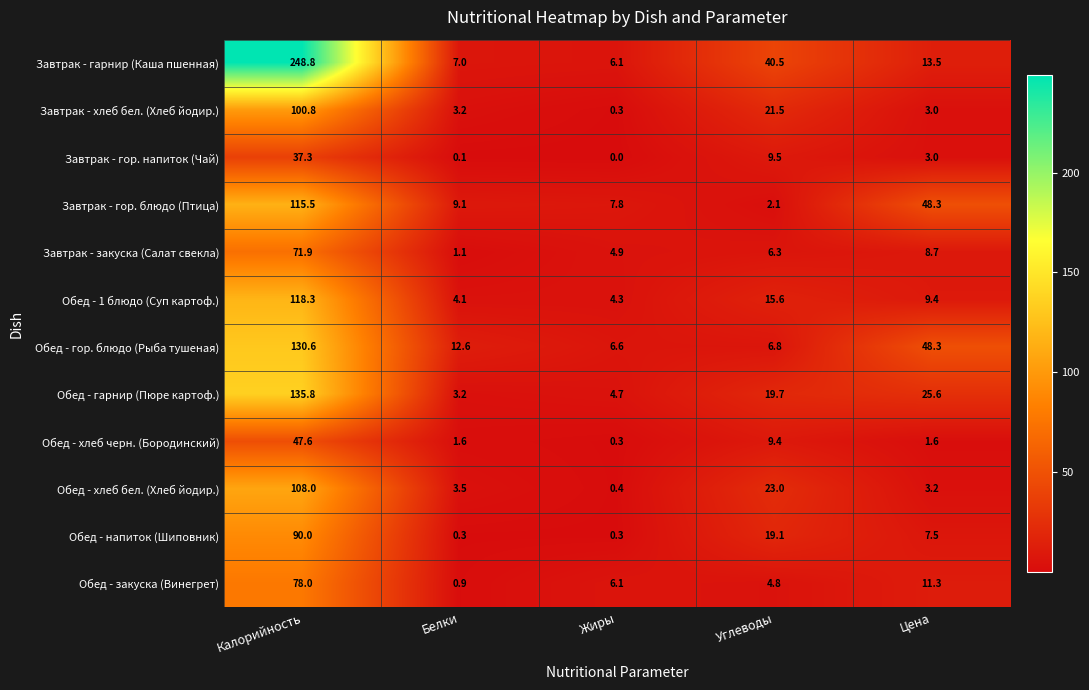

What is the greatest value displayed?

248.8